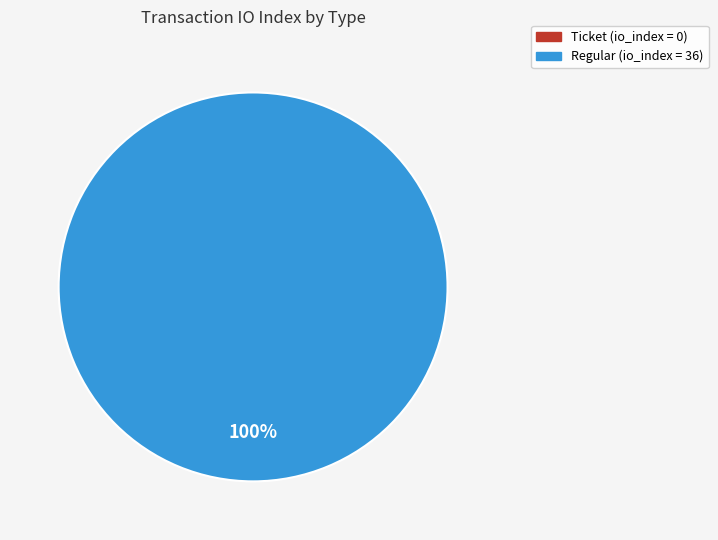

What is the change in value from direction=-1 (io_index=0) to direction=1 (io_index=36)?

+36